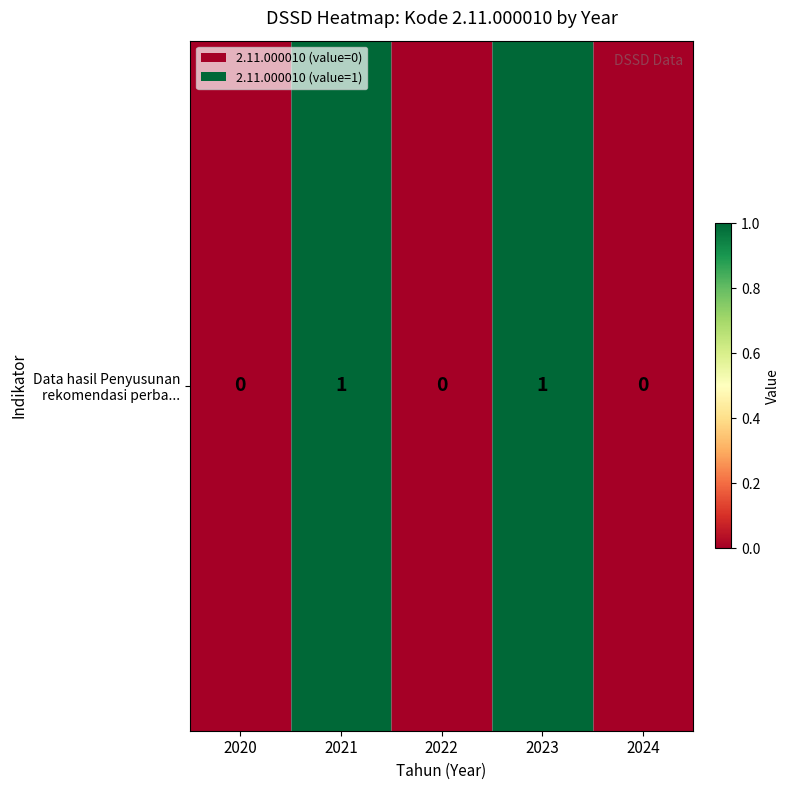

True or false: the data shows 2 at 2023.

False